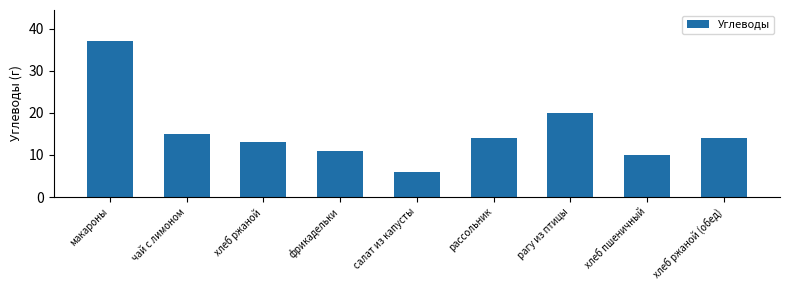

Reading left to right, list all the values displayed in this chart.

макароны=37	чай с лимоном=15	хлеб ржаной=13	фрикадельки=11	салат из капусты=6	рассольник=14	рагу из птицы=20	хлеб пшеничный=10	хлеб ржаной (обед)=14